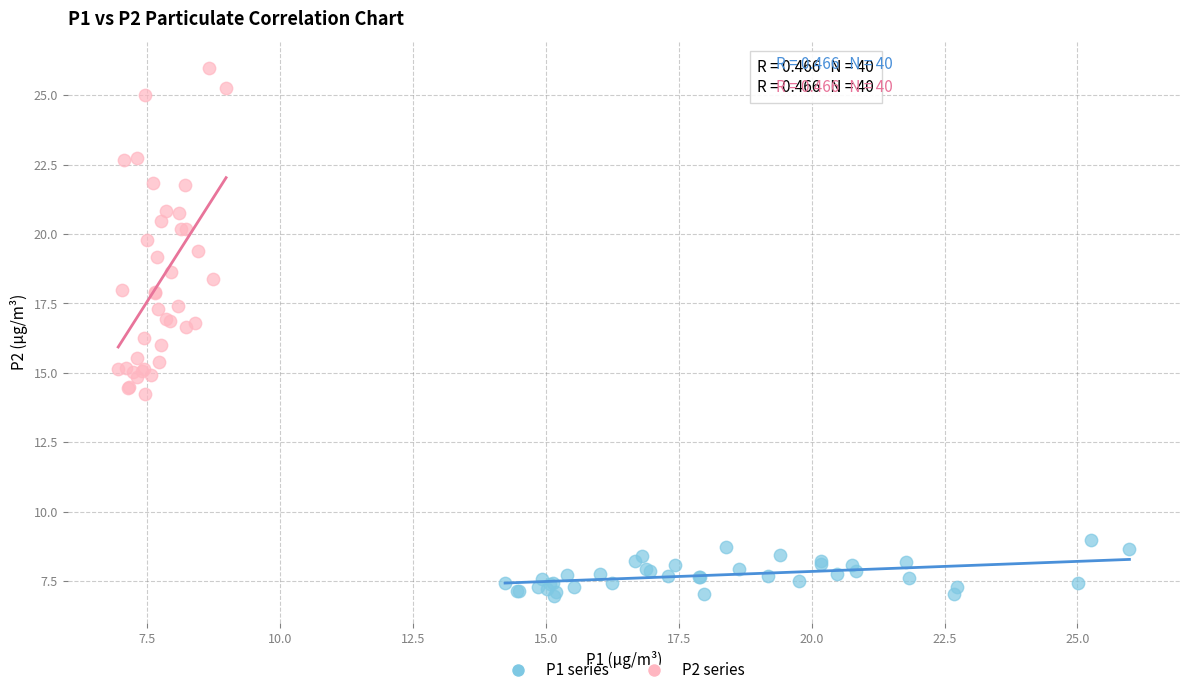

Which series has the largest Y range (max minus min)?

P2 series